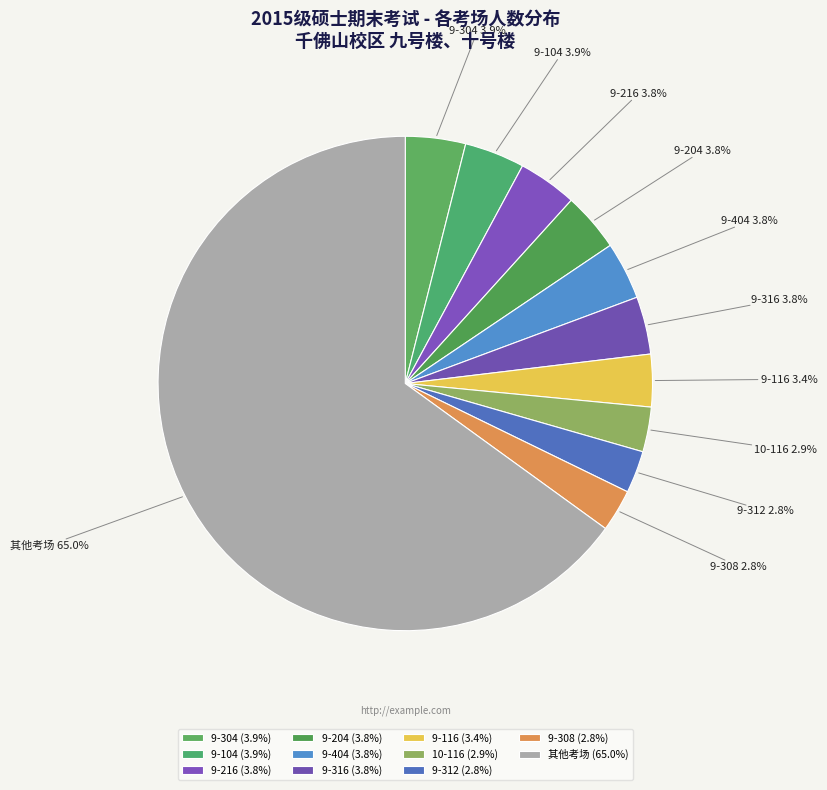

How much of the chart is everything except 9-204?

96.2%